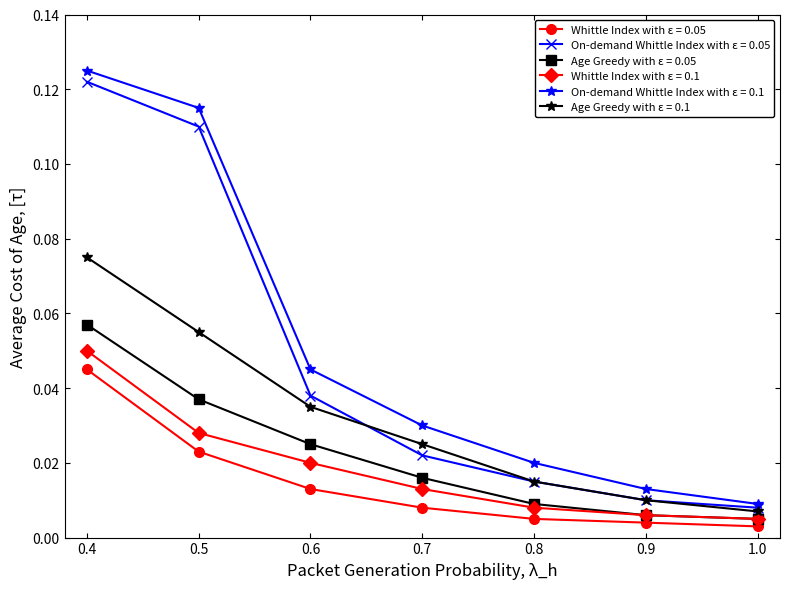

True or false: Age Greedy with ε = 0.1 has more than 2 interior local peaks.

False